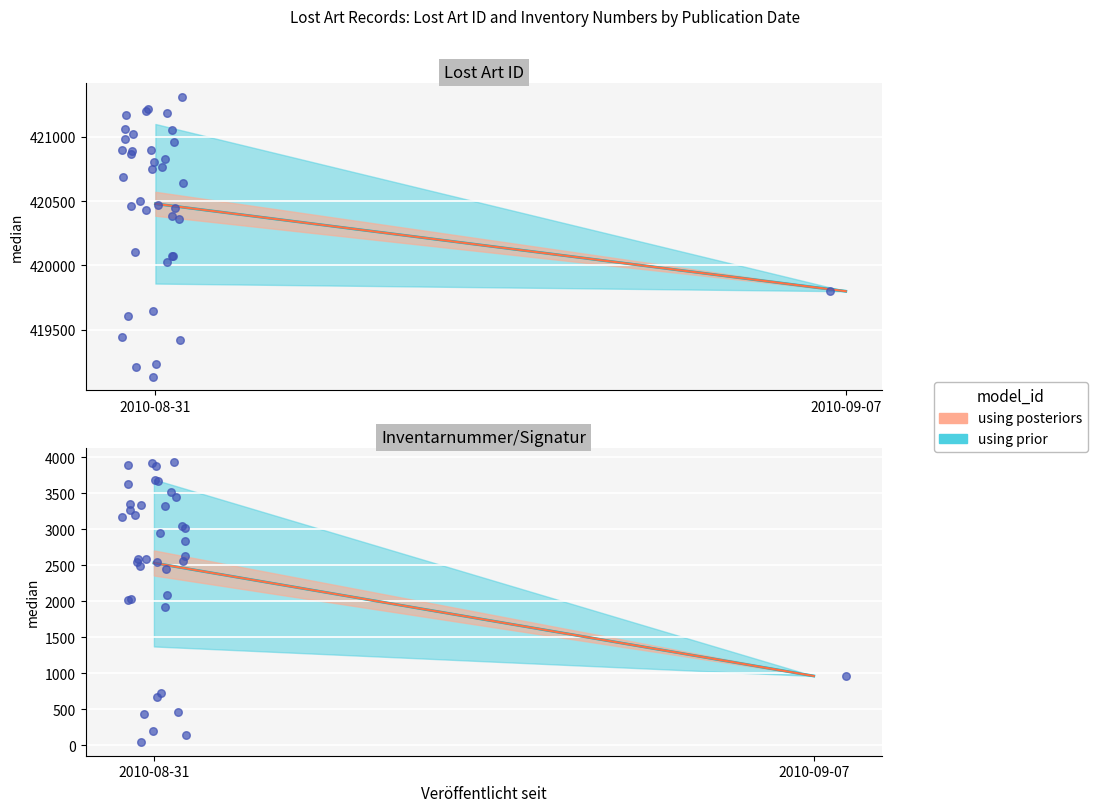

Which series contains the highest Y value?

Lost Art ID